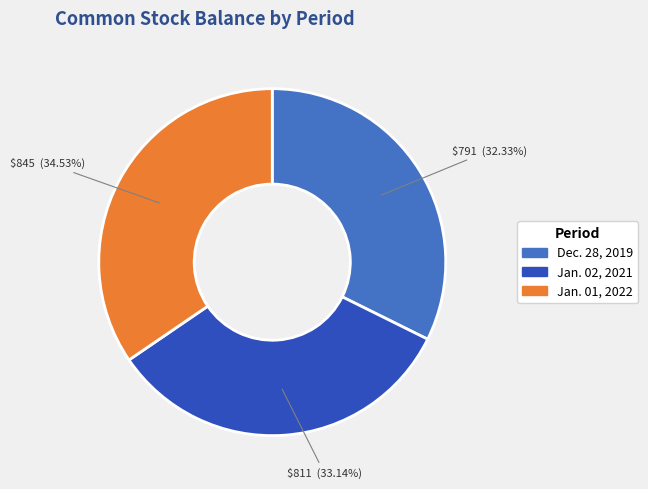

Which category has the biggest portion of the pie?

Jan. 01, 2022